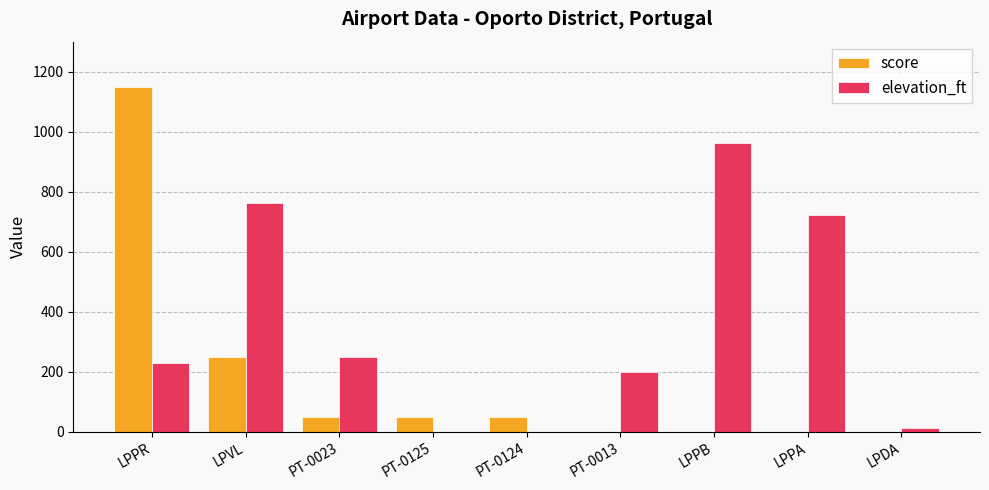

What is the spread (max minus min) of values at PT-0125?

50